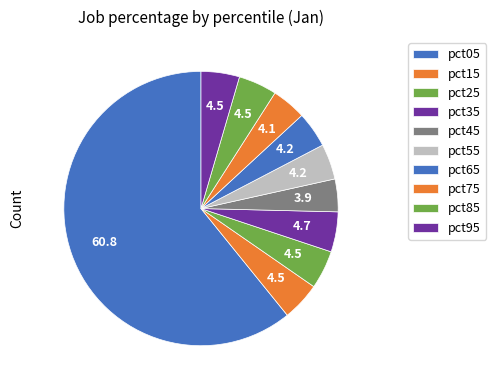

Which slice is the largest?

pct05